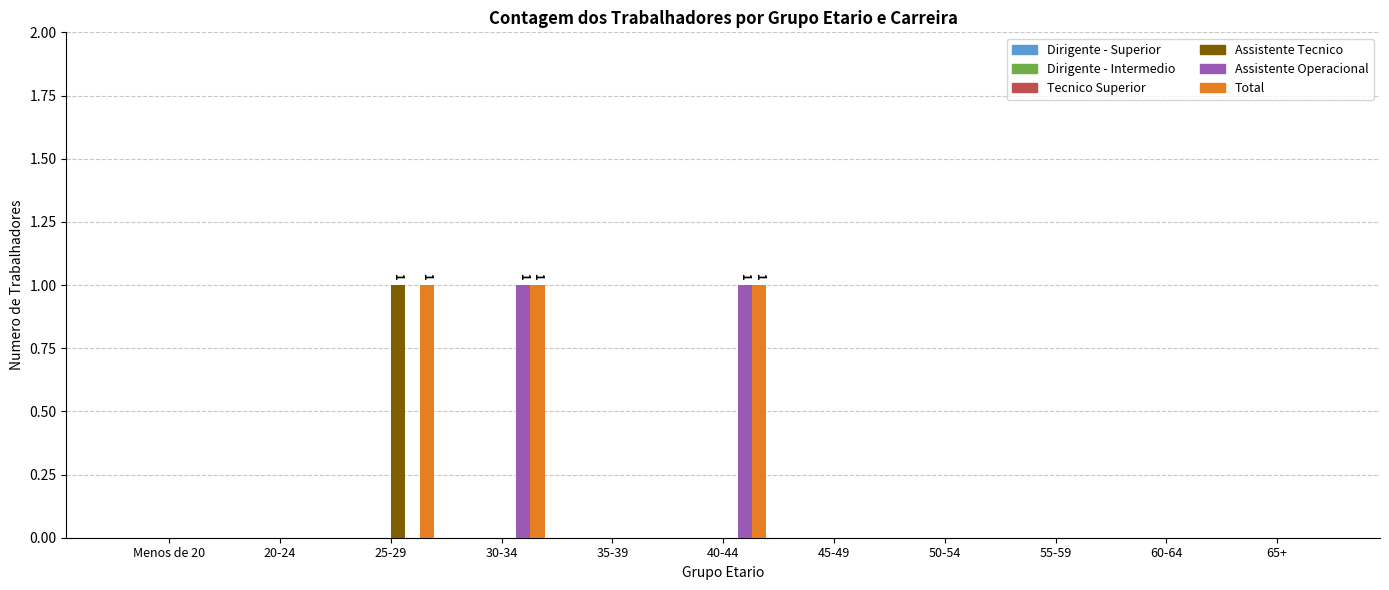

What is the sum of all Total values?

3